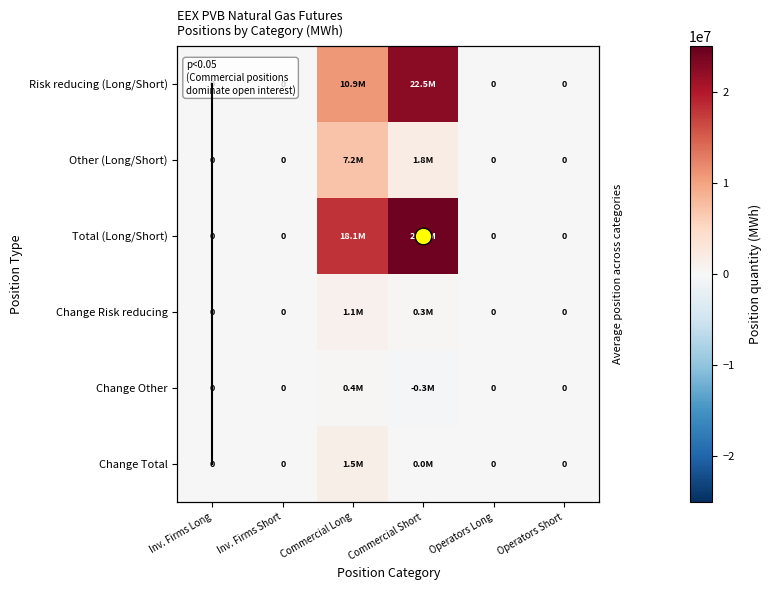

List the labels in order of Risk reducing (Long/Short) value, largest first.

Commercial Short, Commercial Long, Inv. Firms Long, Inv. Firms Short, Operators Long, Operators Short